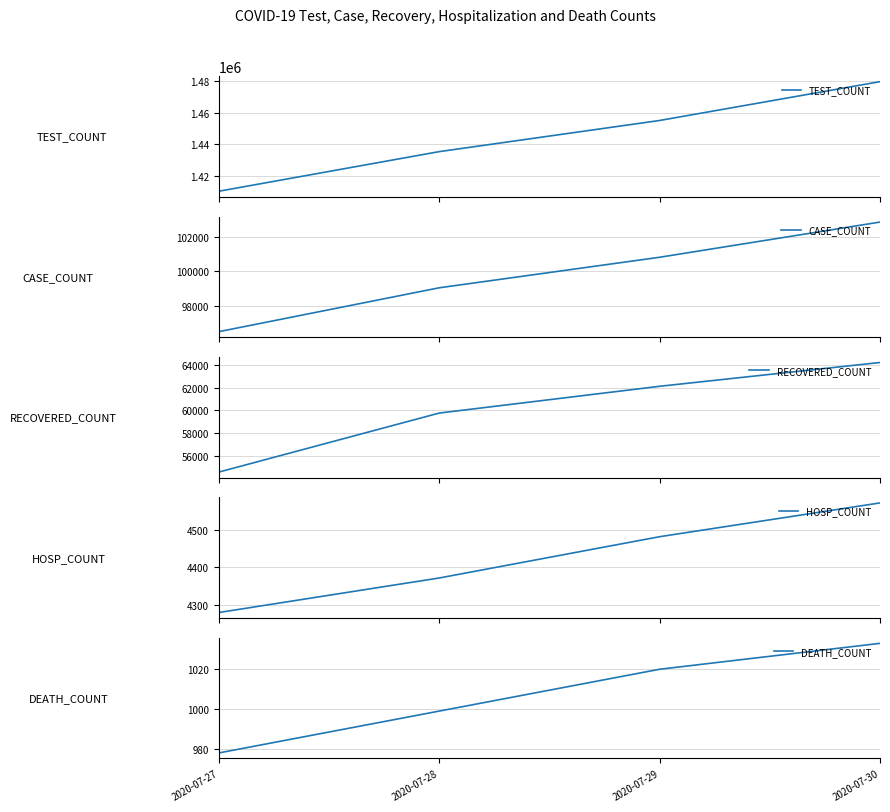

The value of HOSP_COUNT at 2020-07-29 is 4482. True or false?

True